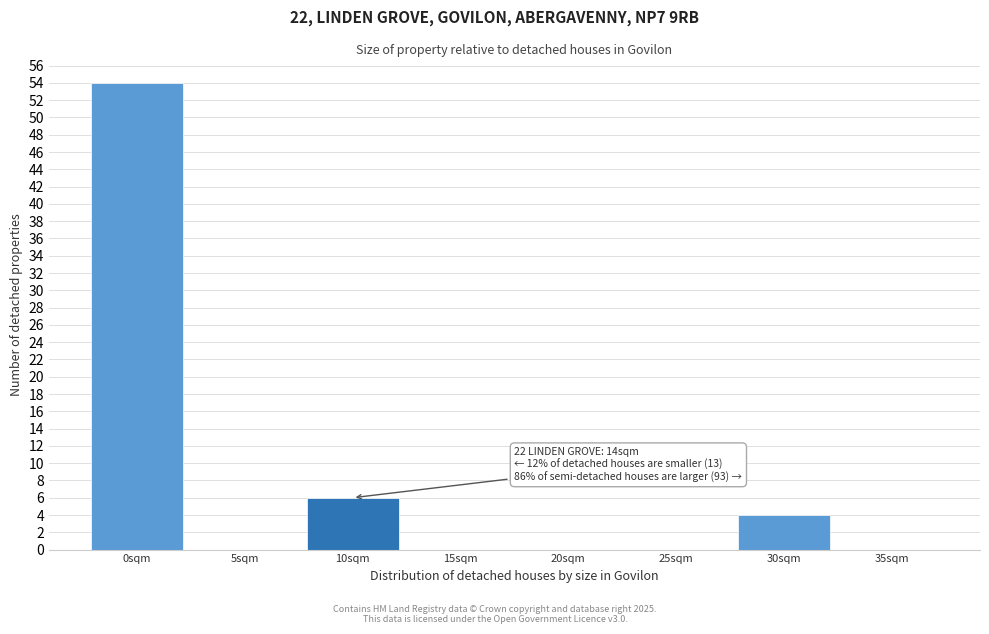

Reading right to left, extract all data points from this chart.

35sqm=0	30sqm=4	25sqm=0	20sqm=0	15sqm=0	10sqm=6	5sqm=0	0sqm=54